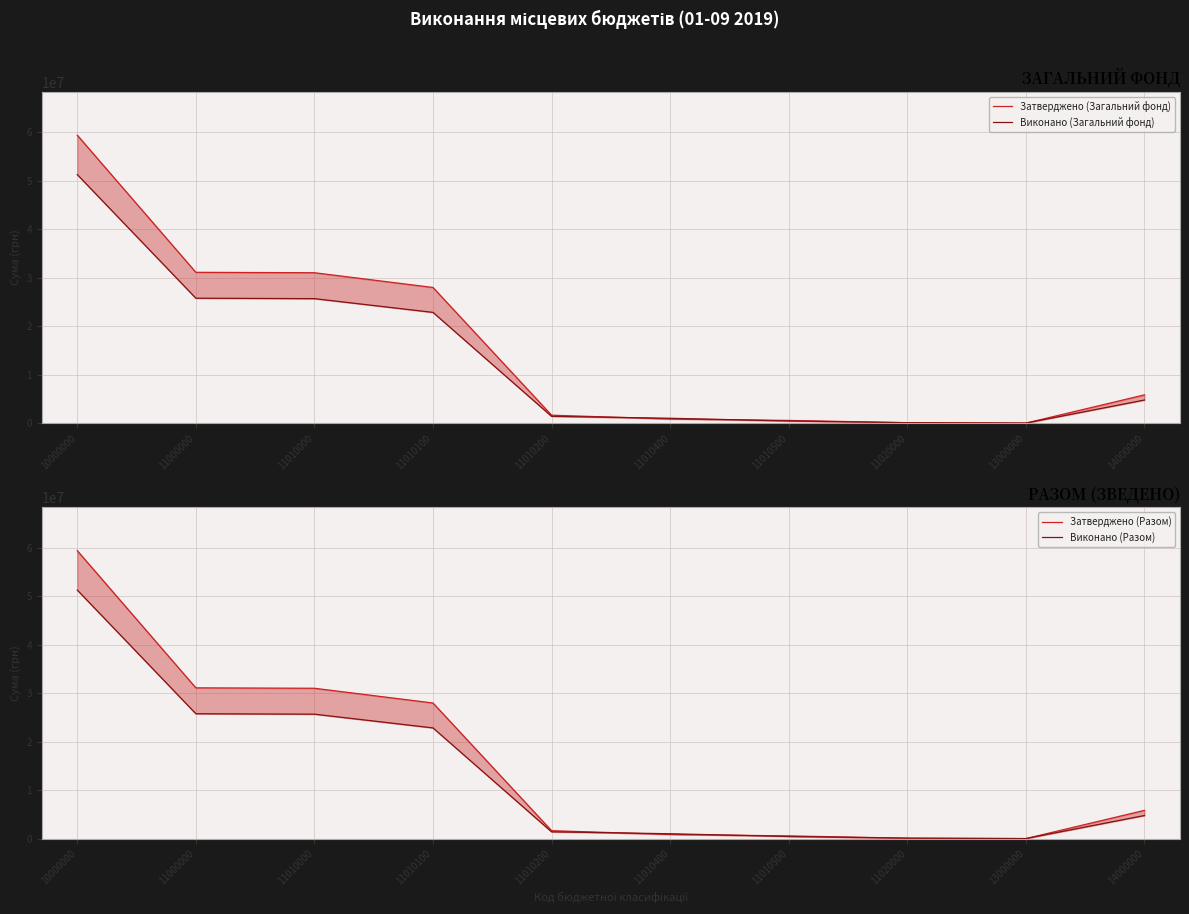

At how many categories does at least one series exceed 14925345?

4